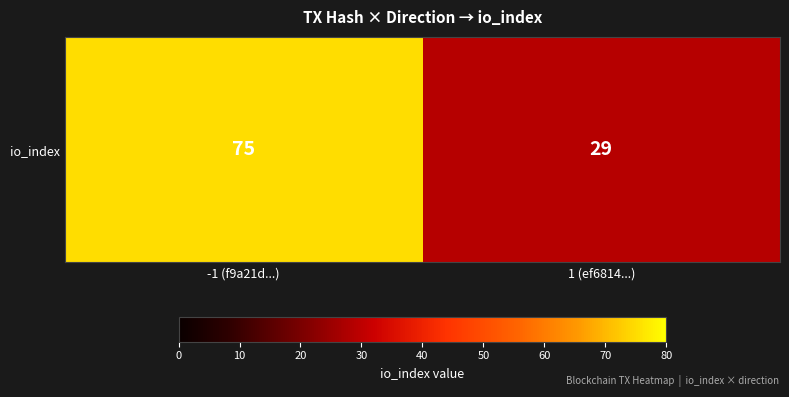

Which has a higher value, 1 (ef6814...) or -1 (f9a21d...)?

-1 (f9a21d...)